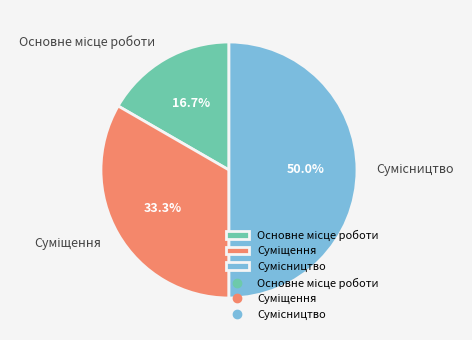

Rank the categories by value from lowest to highest.

Основне місце роботи, Суміщення, Сумісництво